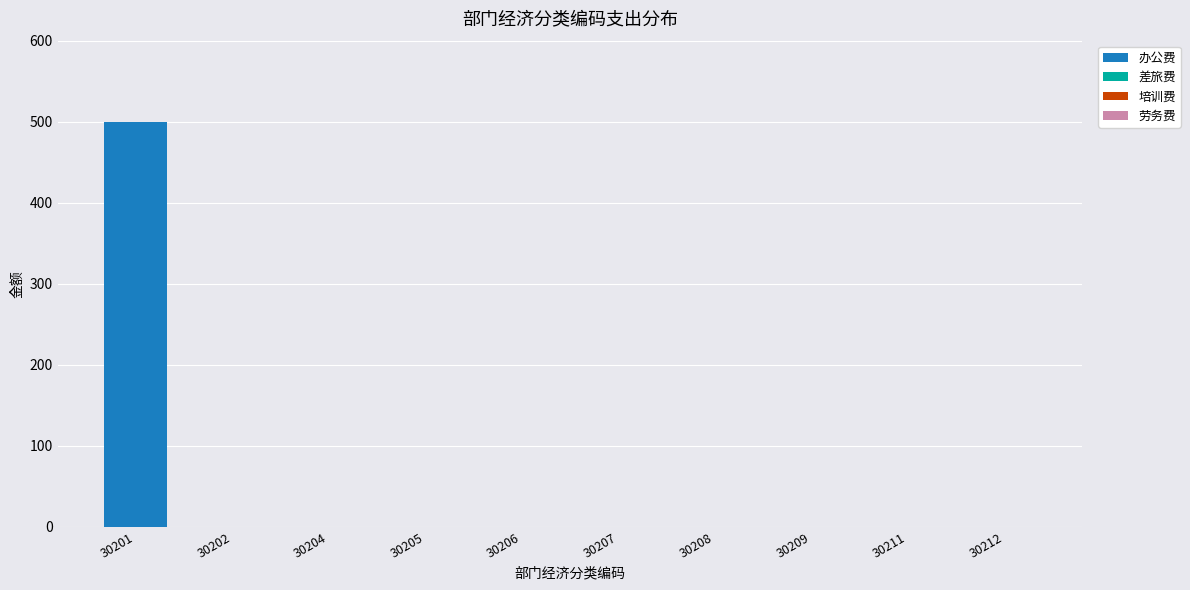

What is the change in value from 30201 to 30207?

-500